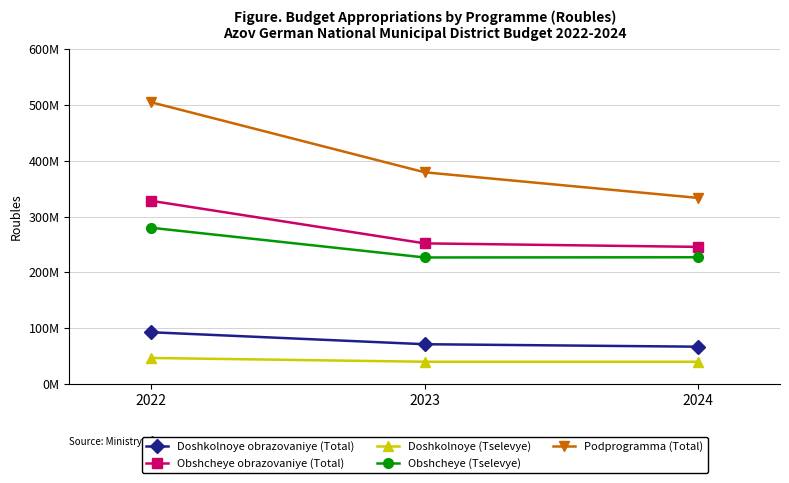

True or false: Doshkolnoye obrazovaniye (Total) has a value of 92976097.7 at 2022.

True